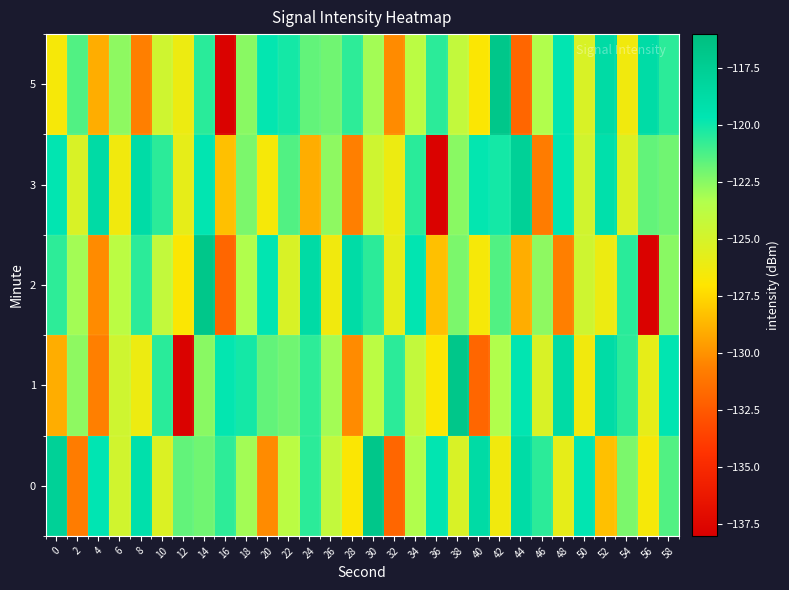

Which series has the widest spread of values?

1